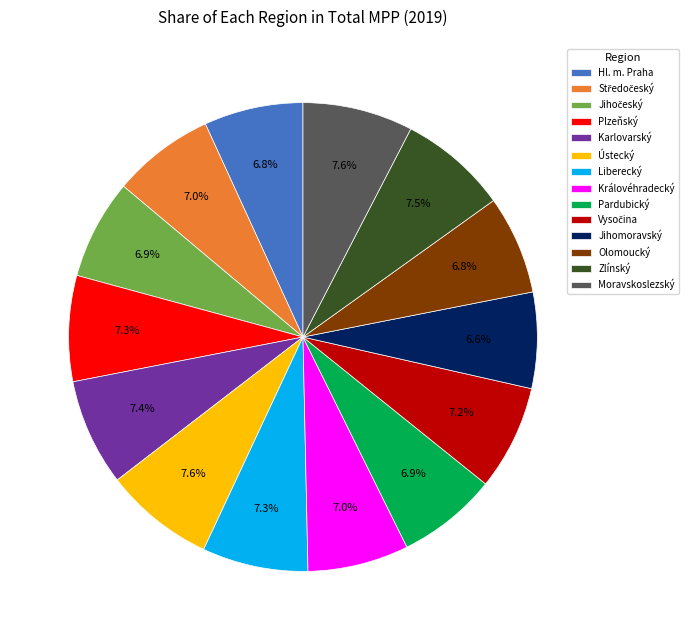

Does Královéhradecký account for over 50% of the chart?

No